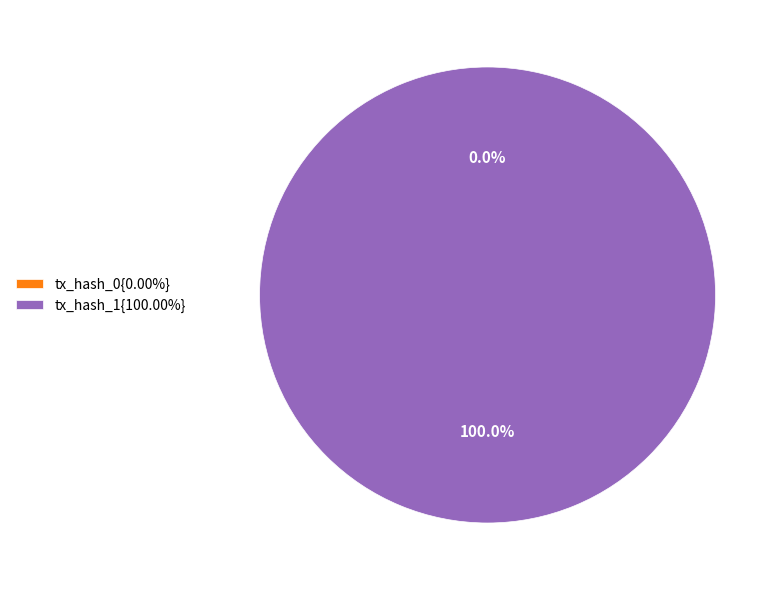

What is the smallest slice in the pie chart?

tx_hash_0